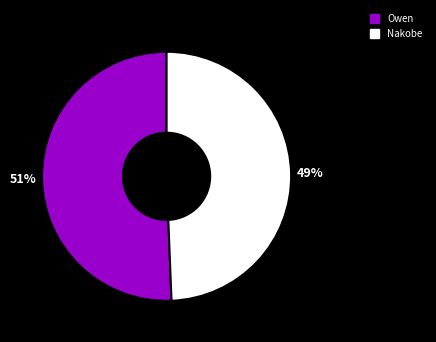

Which category has the biggest portion of the pie?

Owen